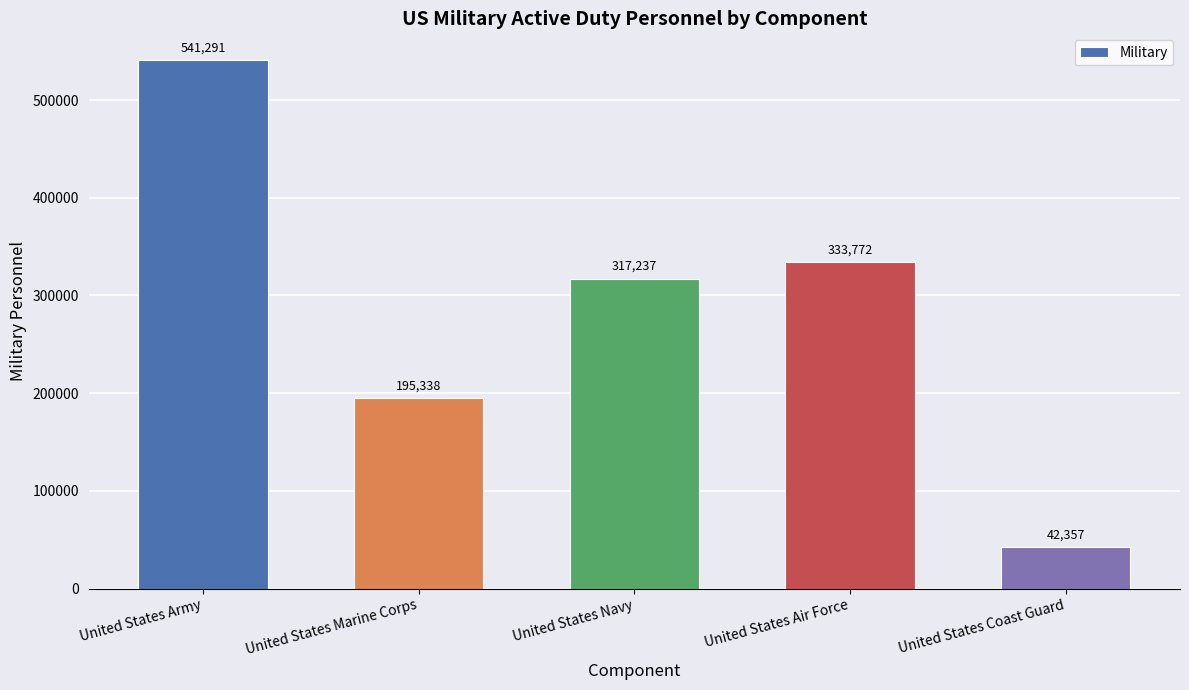

Which has a higher value, United States Navy or United States Coast Guard?

United States Navy